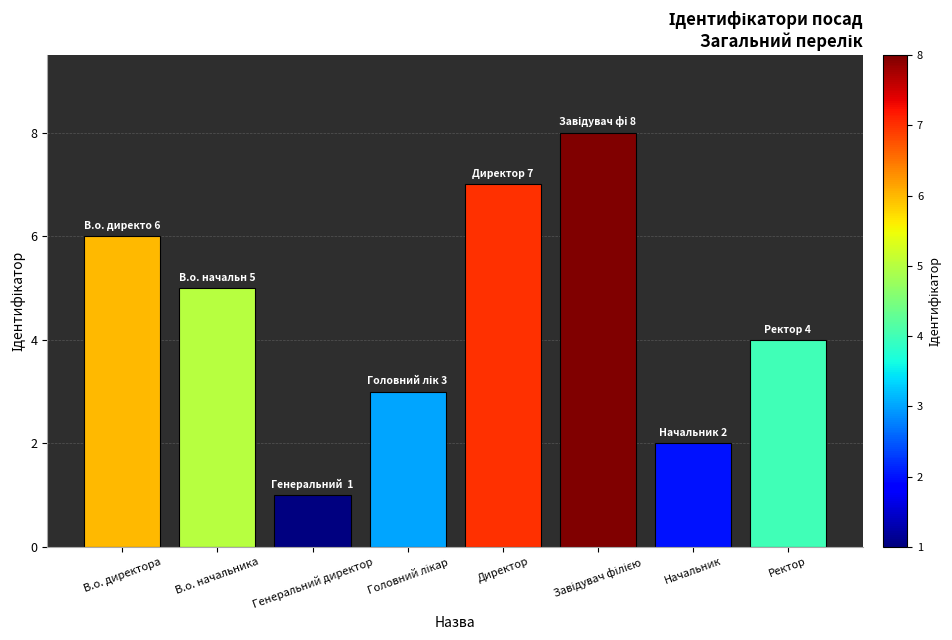

How many categories are shown in the chart?

8